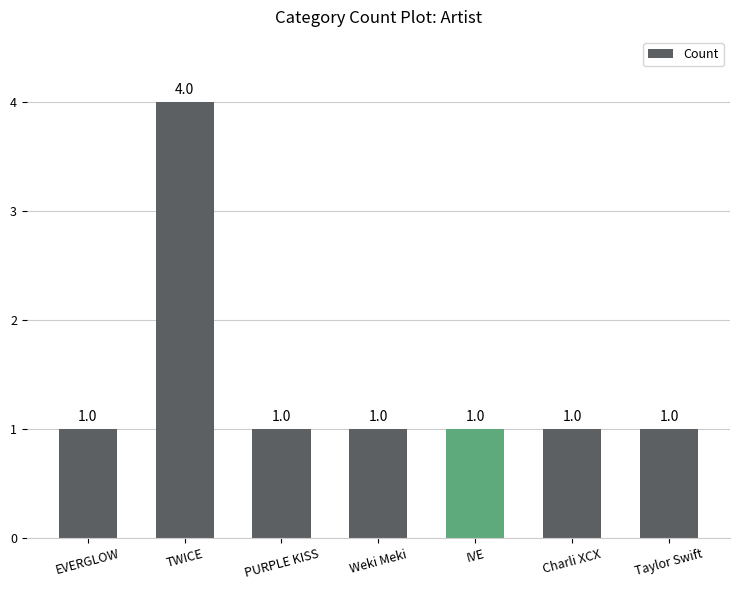

Is it true that the value at Taylor Swift is 1?

True